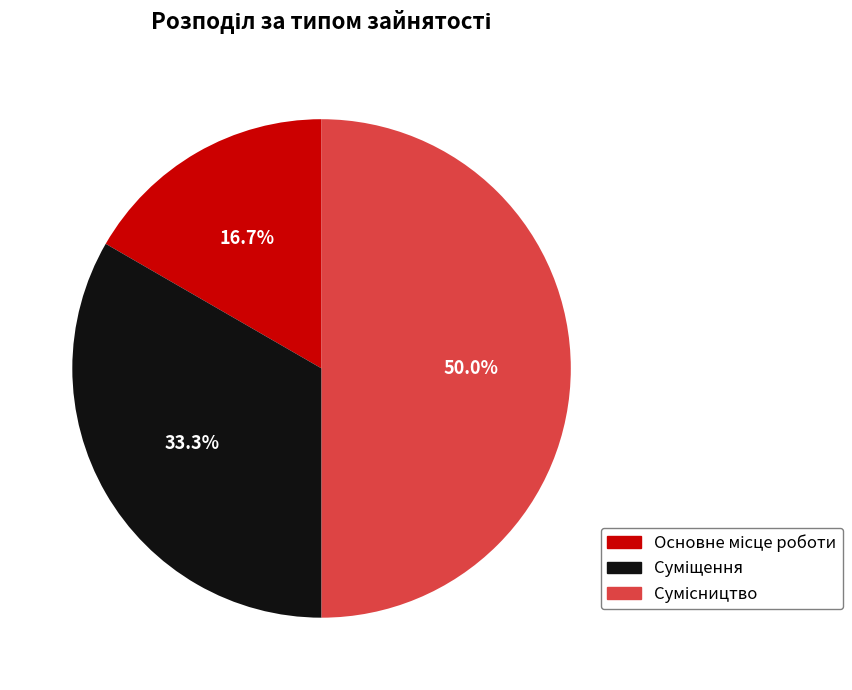

Is it true that Суміщення is 45% of the pie?

False